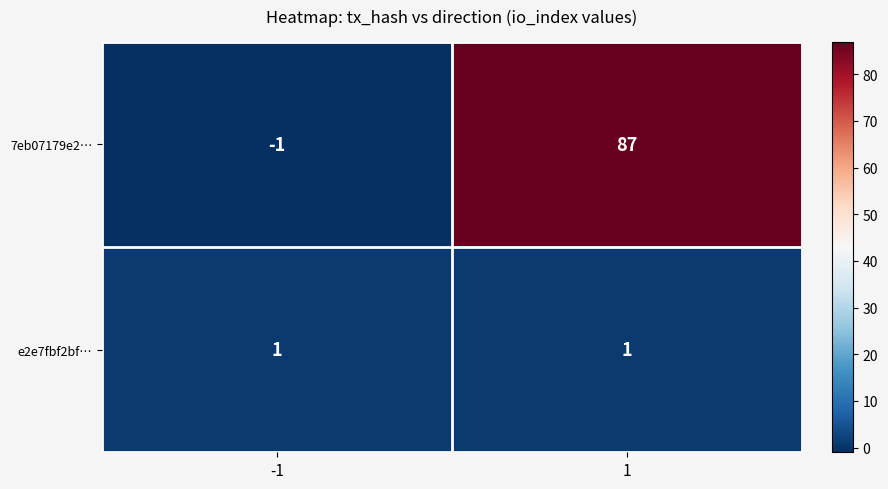

Is it true that 7eb07179e2… equals 87 at 1?

True